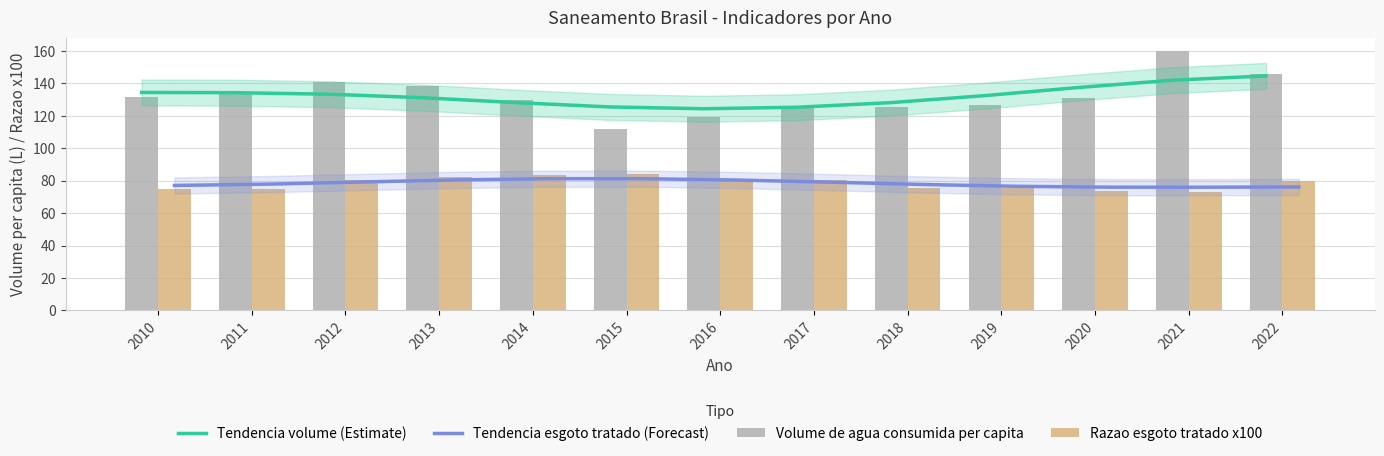

What is the average value of the Razao esgoto tratado x100 series?

78.3